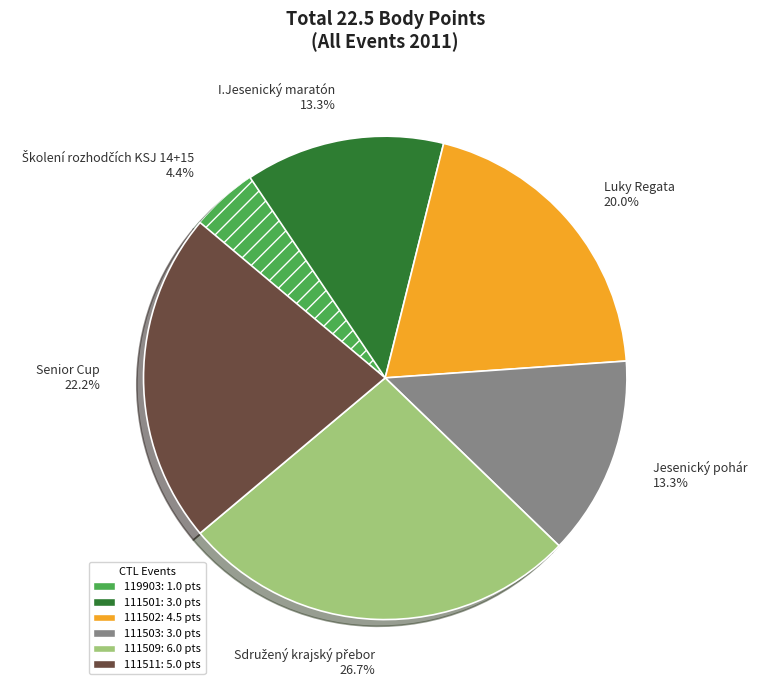

Do I.Jesenický maratón 13.3% and Senior Cup 22.2% together represent more than half of the pie?

No